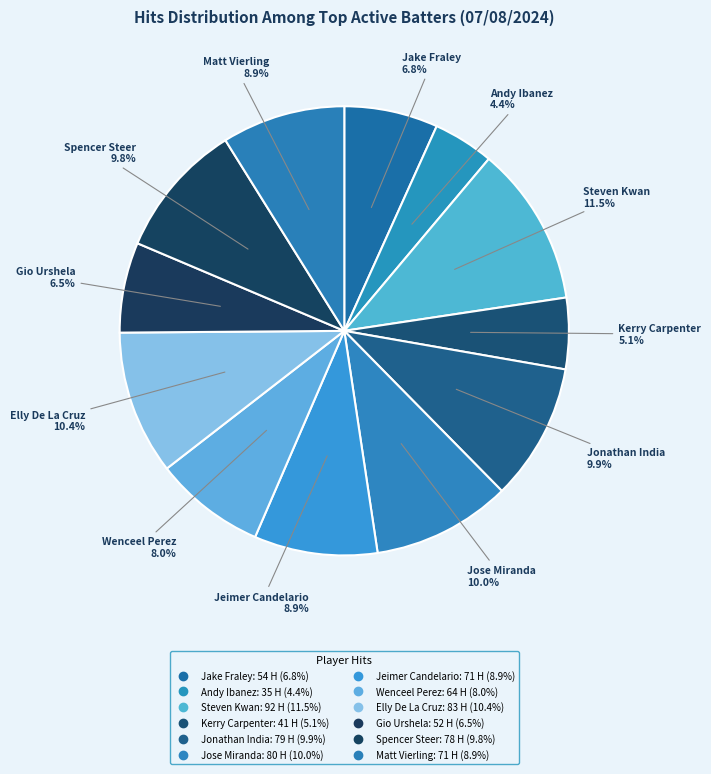

How many slices are in this pie chart?

12